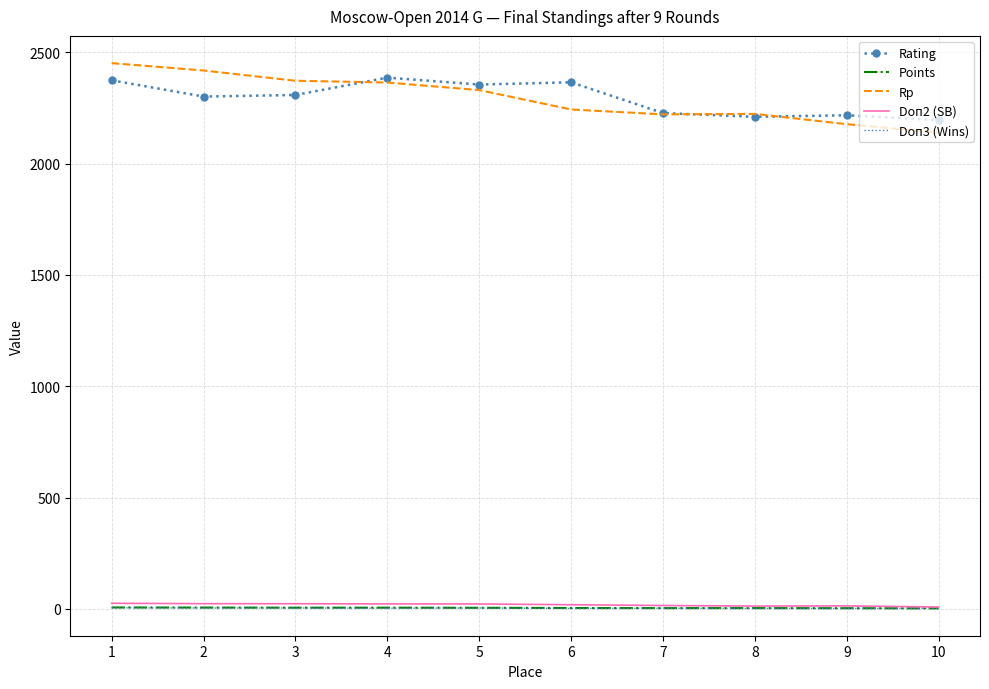

What is the greatest value displayed?

2451.0